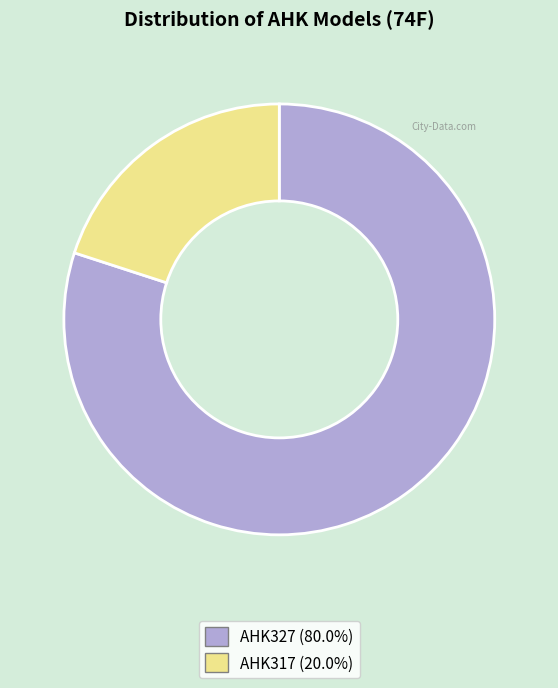

How many segments does this pie chart have?

2